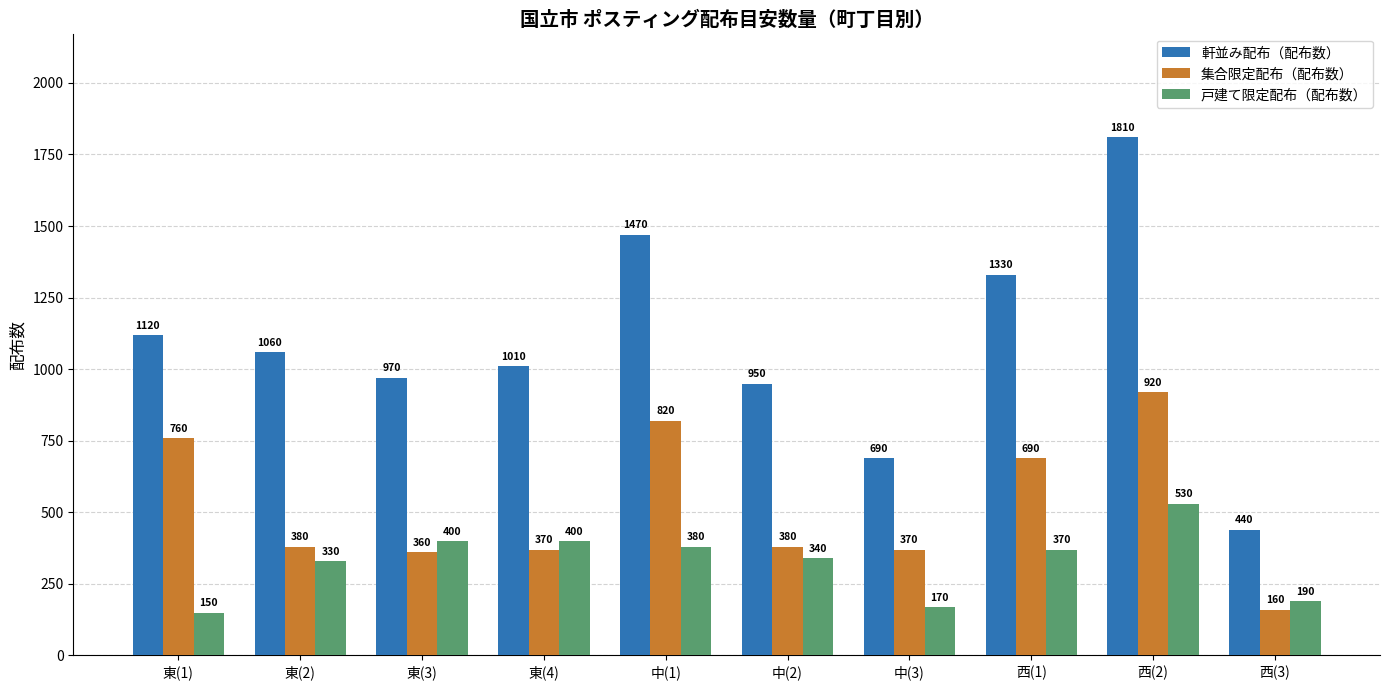

At which label does 集合限定配布（配布数） first exceed 380?

東(1)